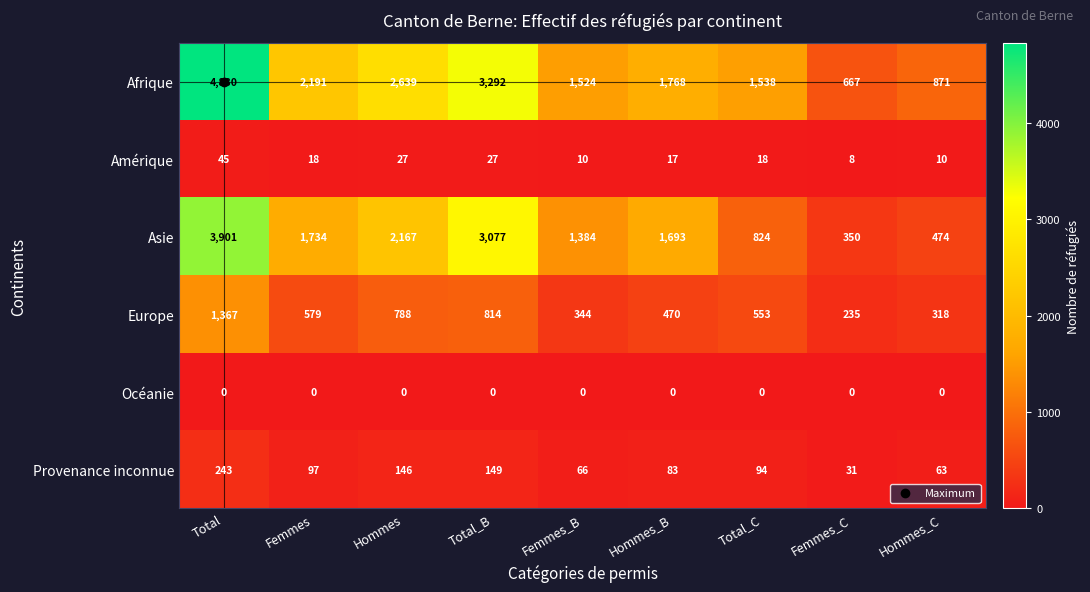

The value of Asie at Femmes is 1734. True or false?

True